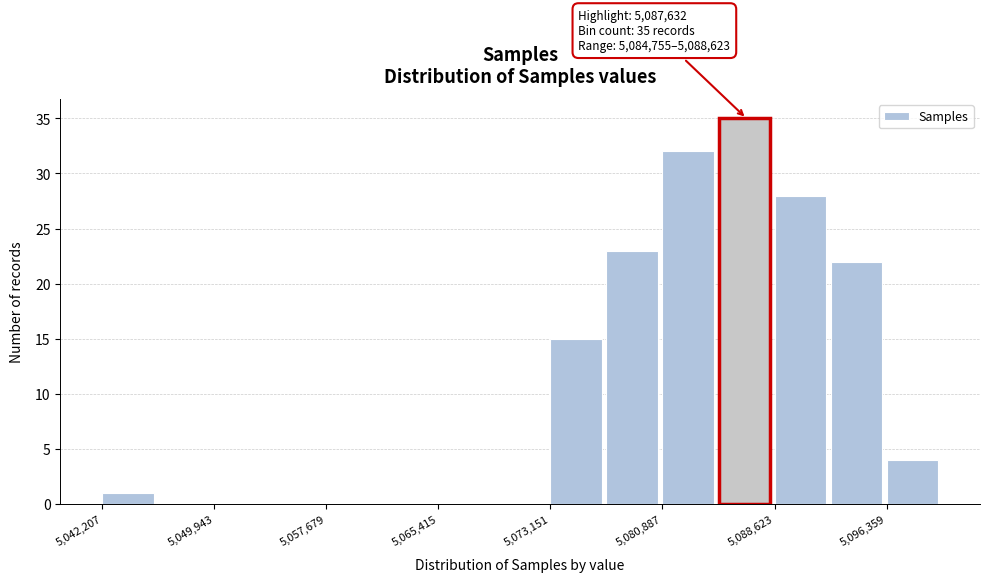

Read against the x-axis, roughly where is the centre of the tallest bar?

5087000